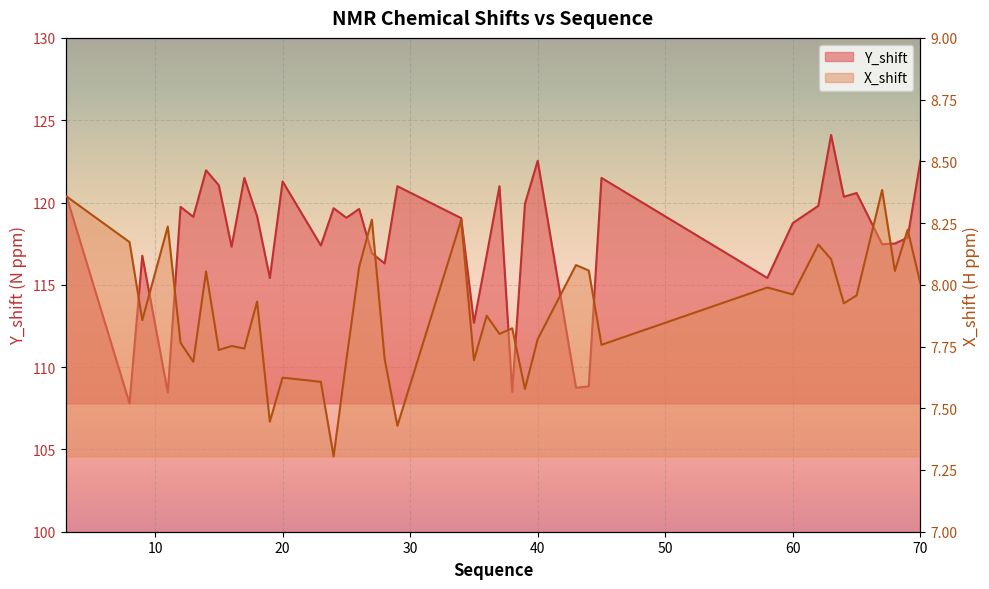

What is the lowest value of the X_shift series?

7.3